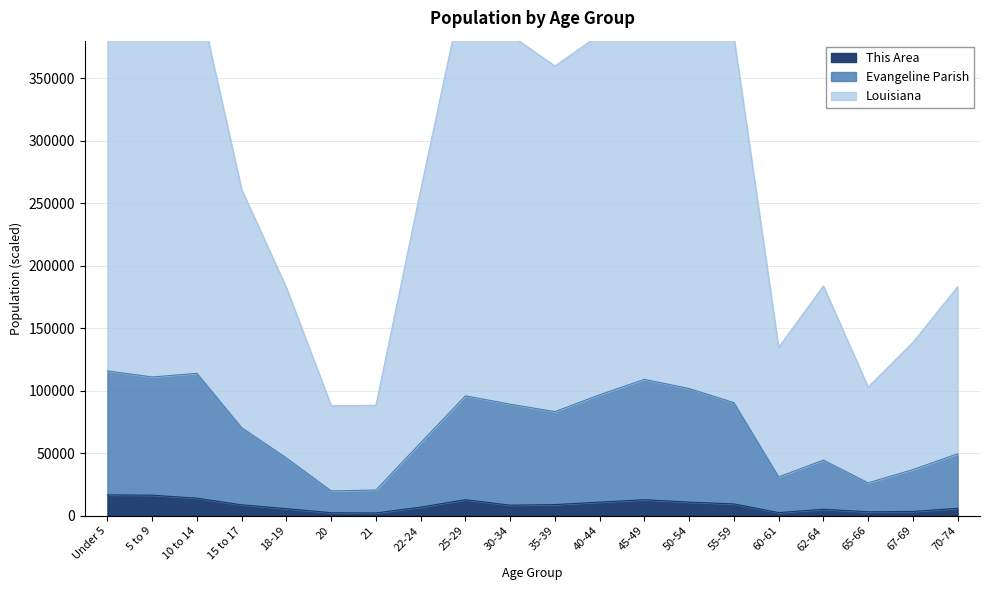

Which category has the lowest value in the Evangeline Parish series?

20